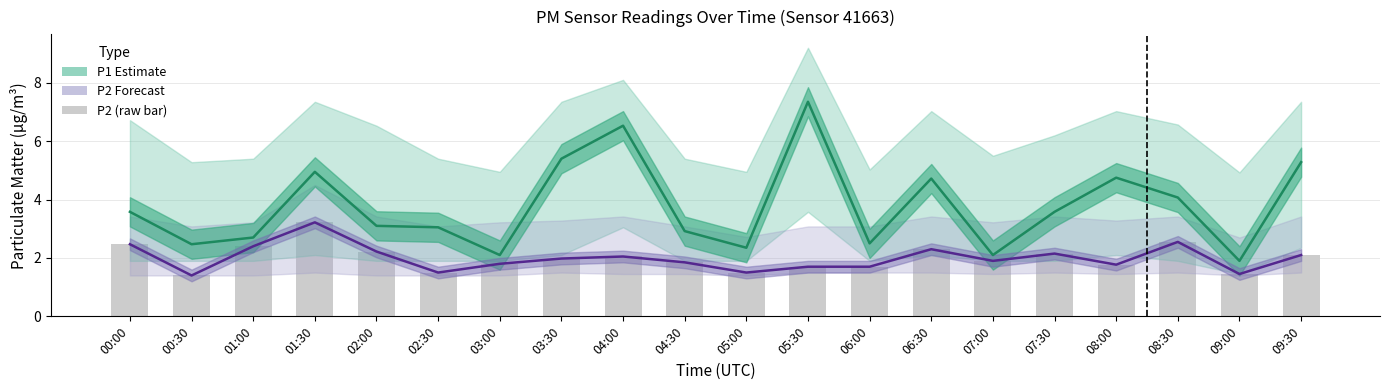

At which category does the chart reach its minimum across all series?

00:30